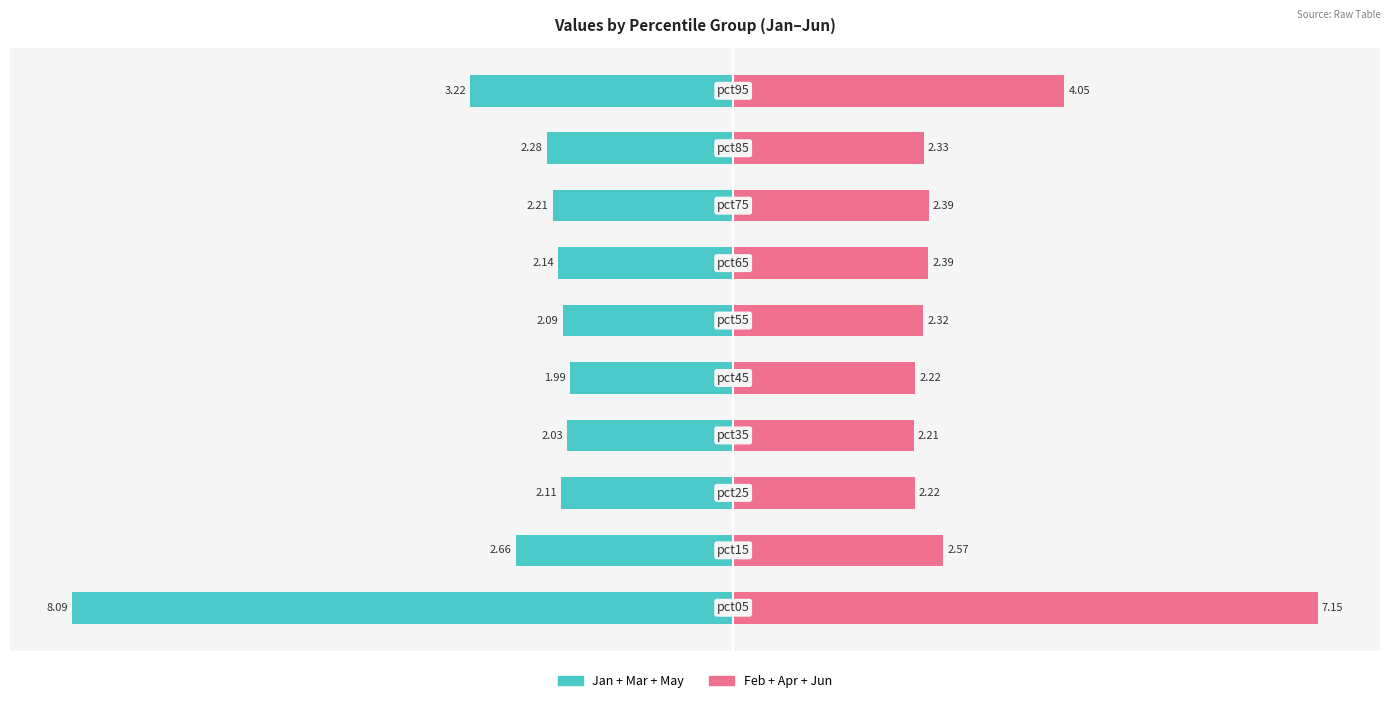

Which series has the largest total across all categories?

Feb+Apr+Jun